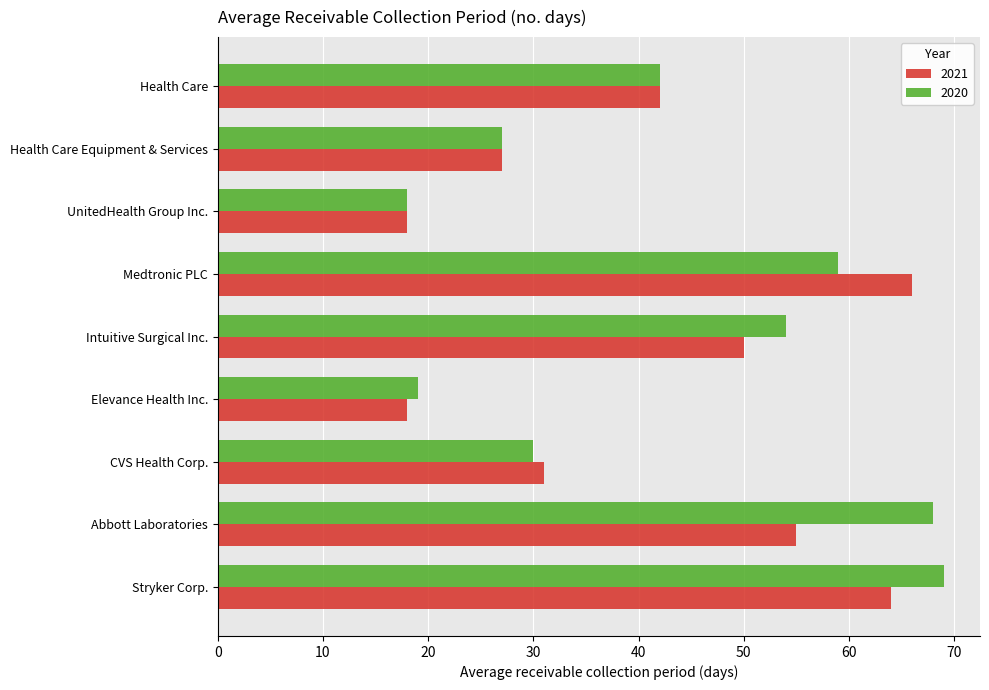

How many series are shown in this chart?

2